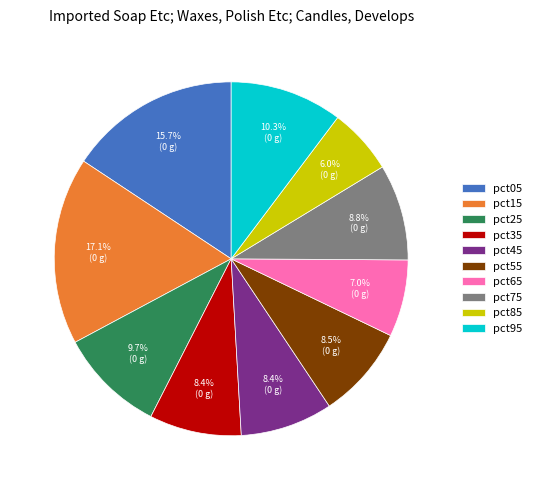

Does pct65 account for over 50% of the chart?

No